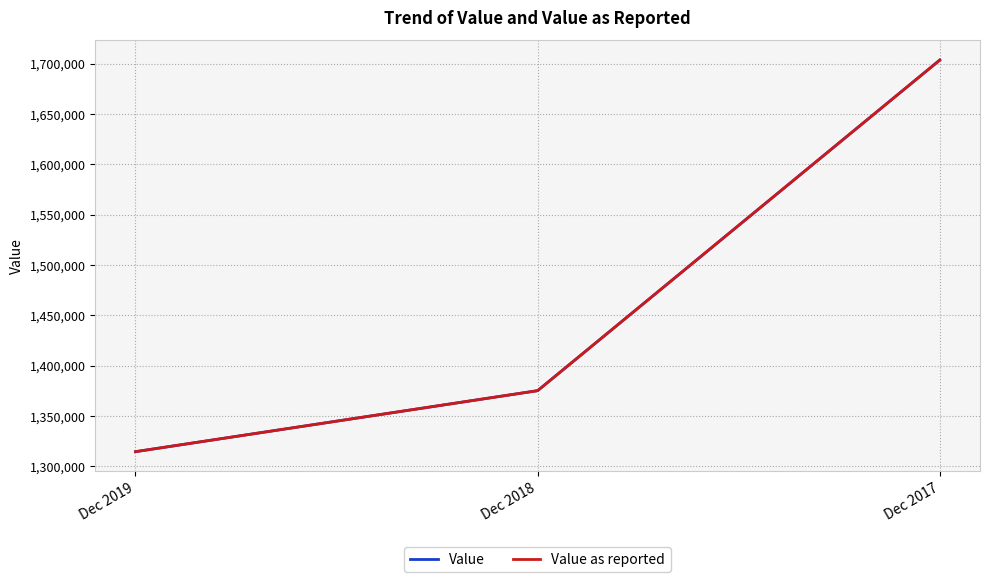

What is the sum of all Value as reported values?

4393400